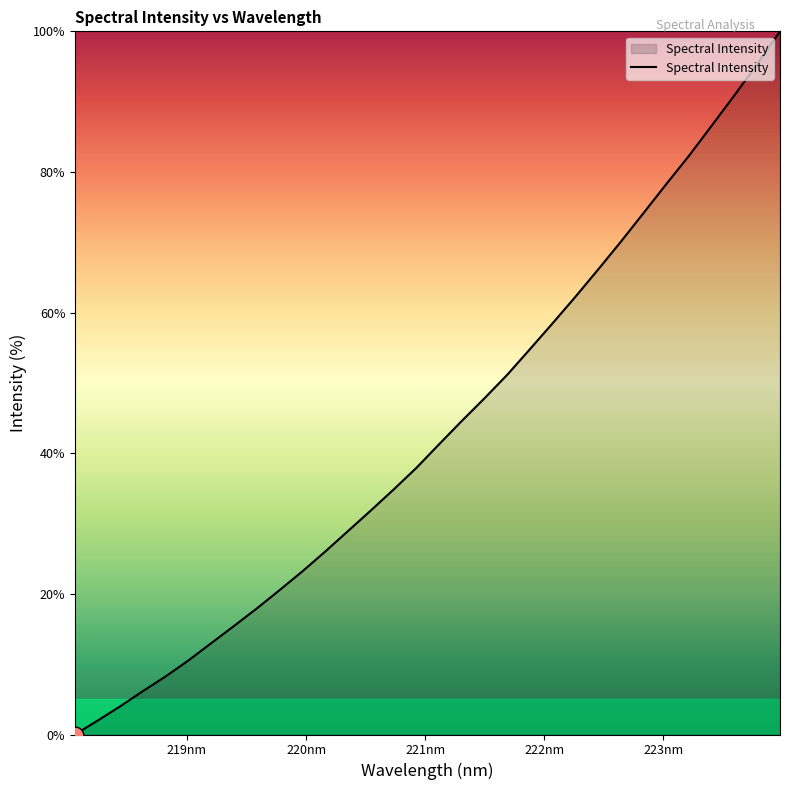

What is the difference between the maximum and minimum values?

100.0